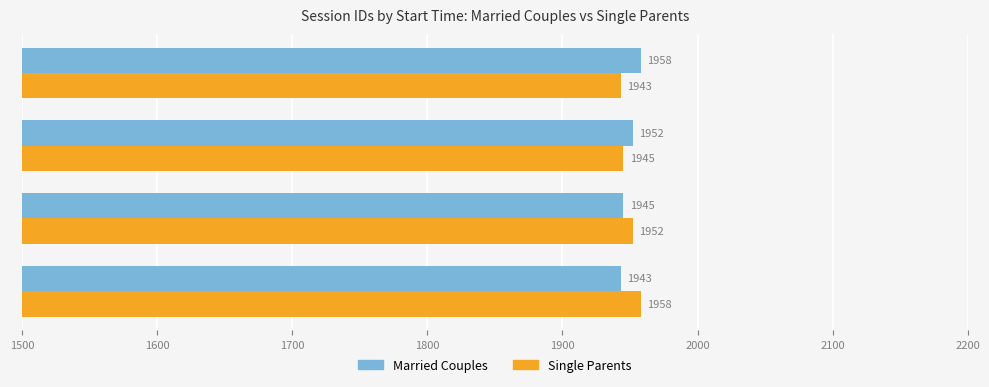

What is the total value across all series at 9:30 AM?

3901